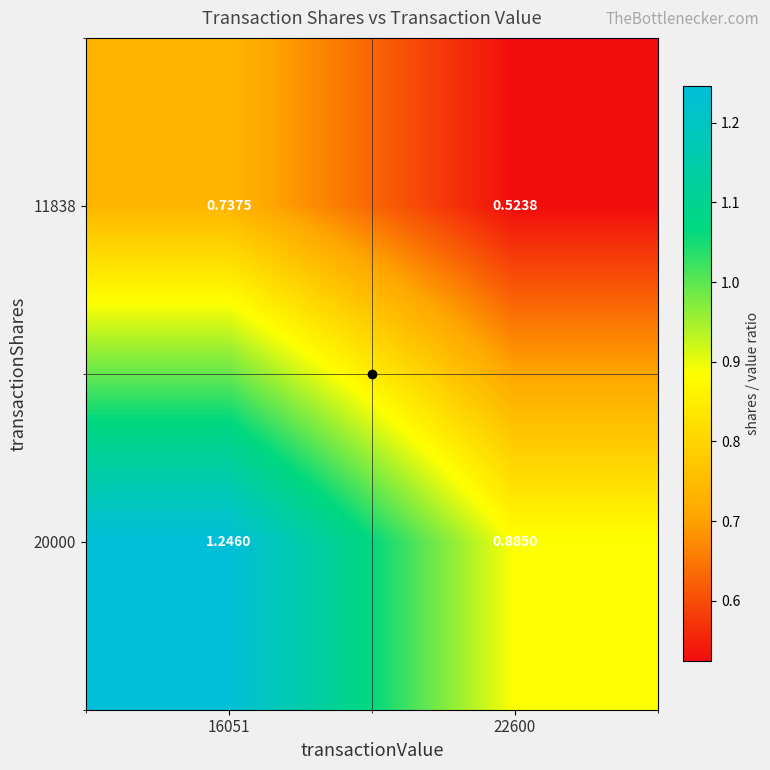

Which series has the widest spread of values?

20000